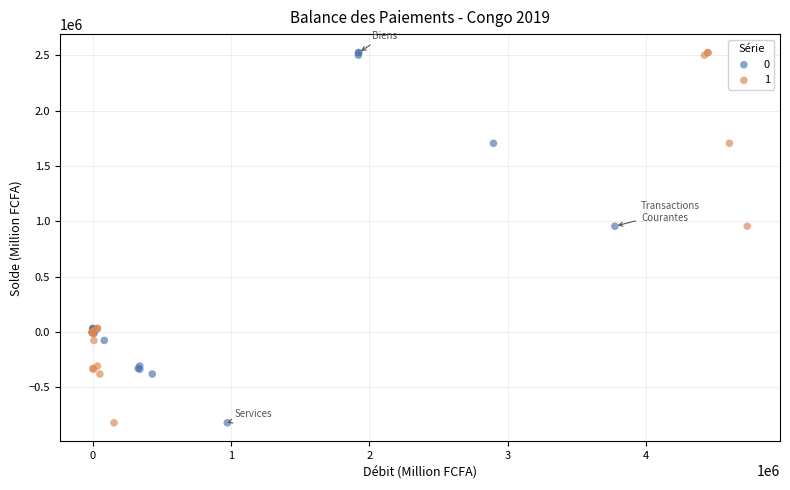

What are all the series names shown in the legend?

0, 1